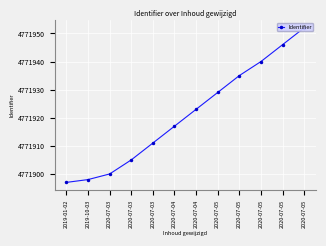

What is the change in value from 2020-07-03 to 2020-07-04?

+12